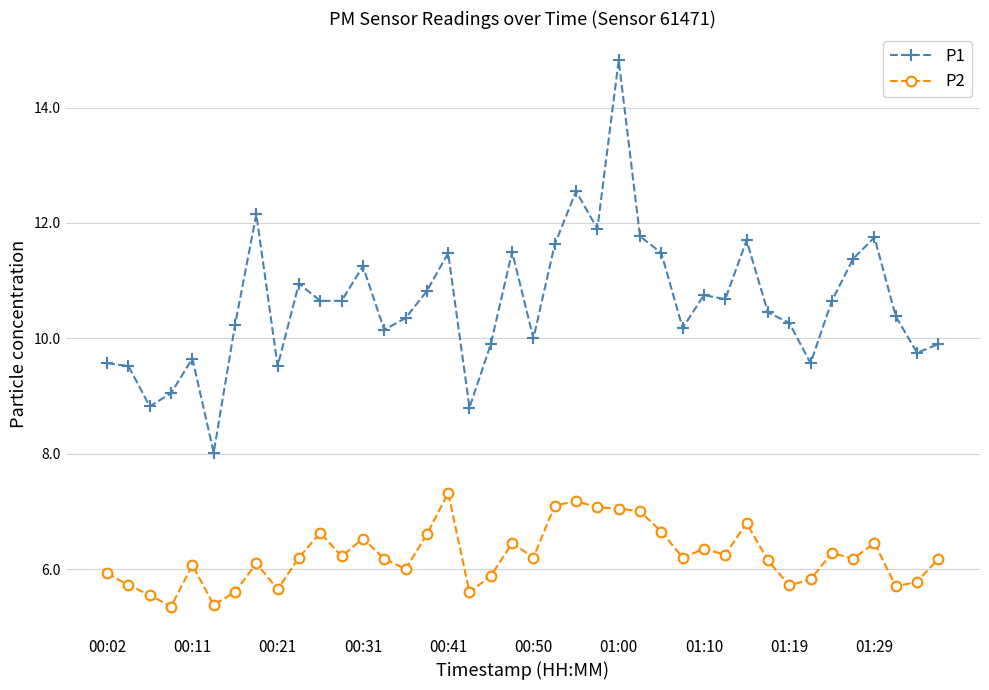

What is the minimum value for P1?

8.0